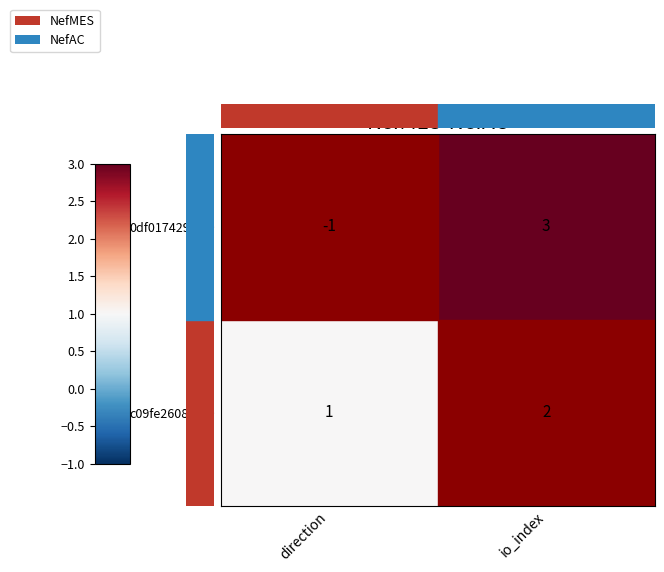

At which label is 0df017429c4… closest to 1?

direction